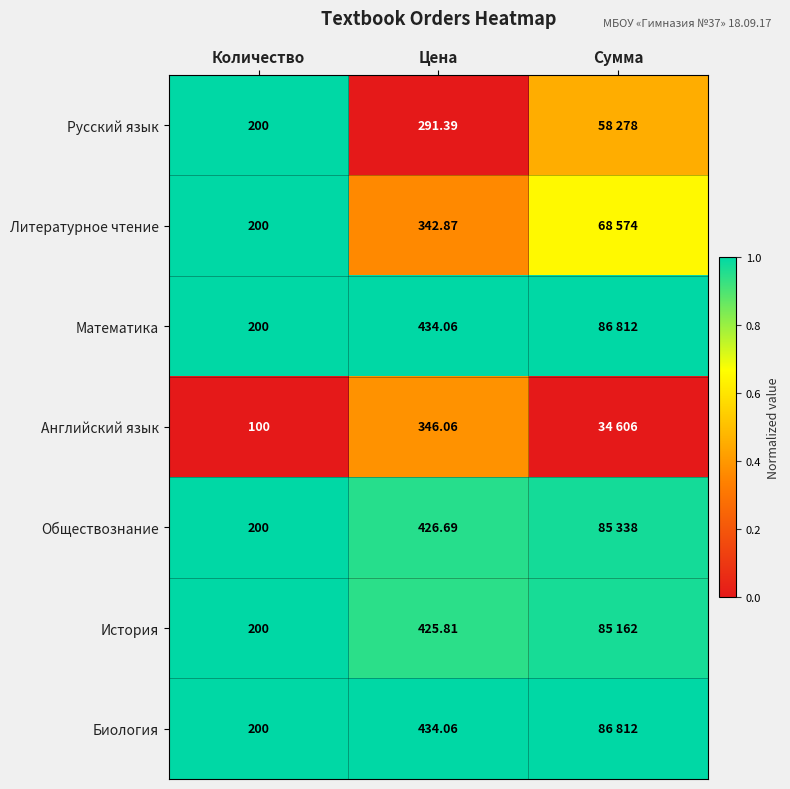

Is the value of Математика at Цена greater than the value of Русский язык at Цена?

Yes